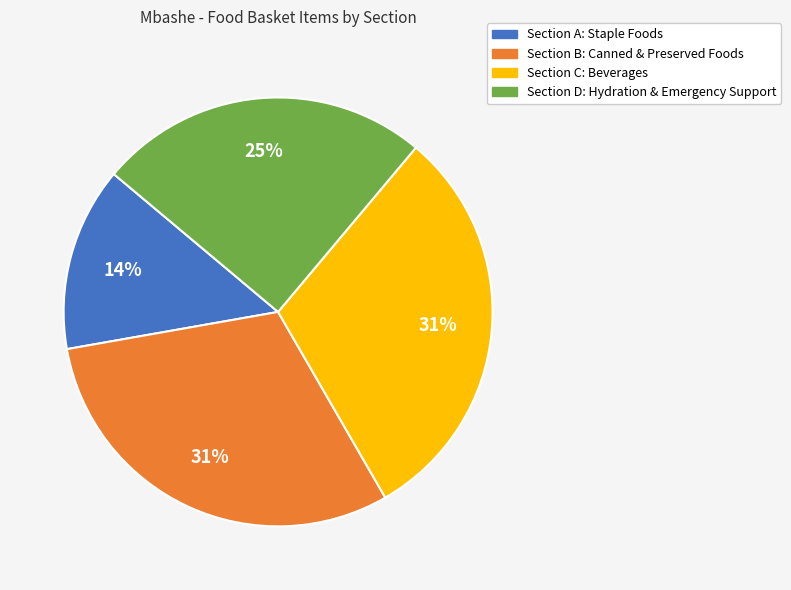

To the nearest percent, what is the average slice percentage?

25%